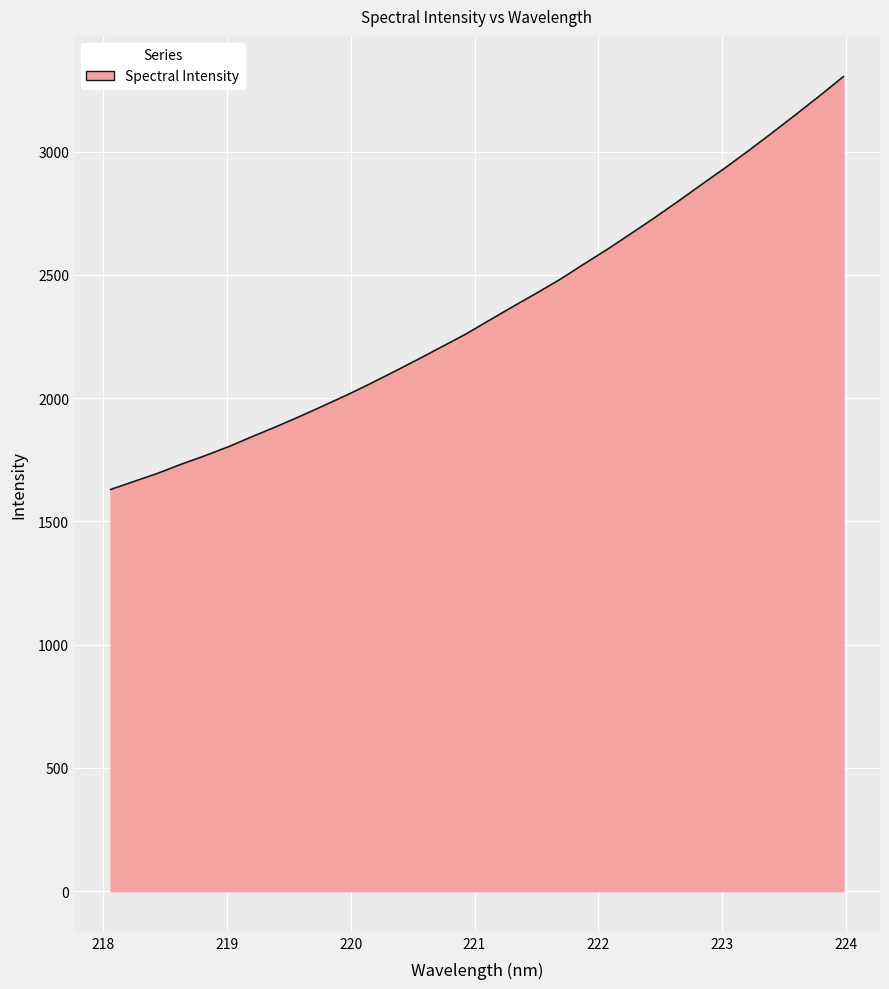

True or false: there are more than 2 points higher than both neighbors.

False